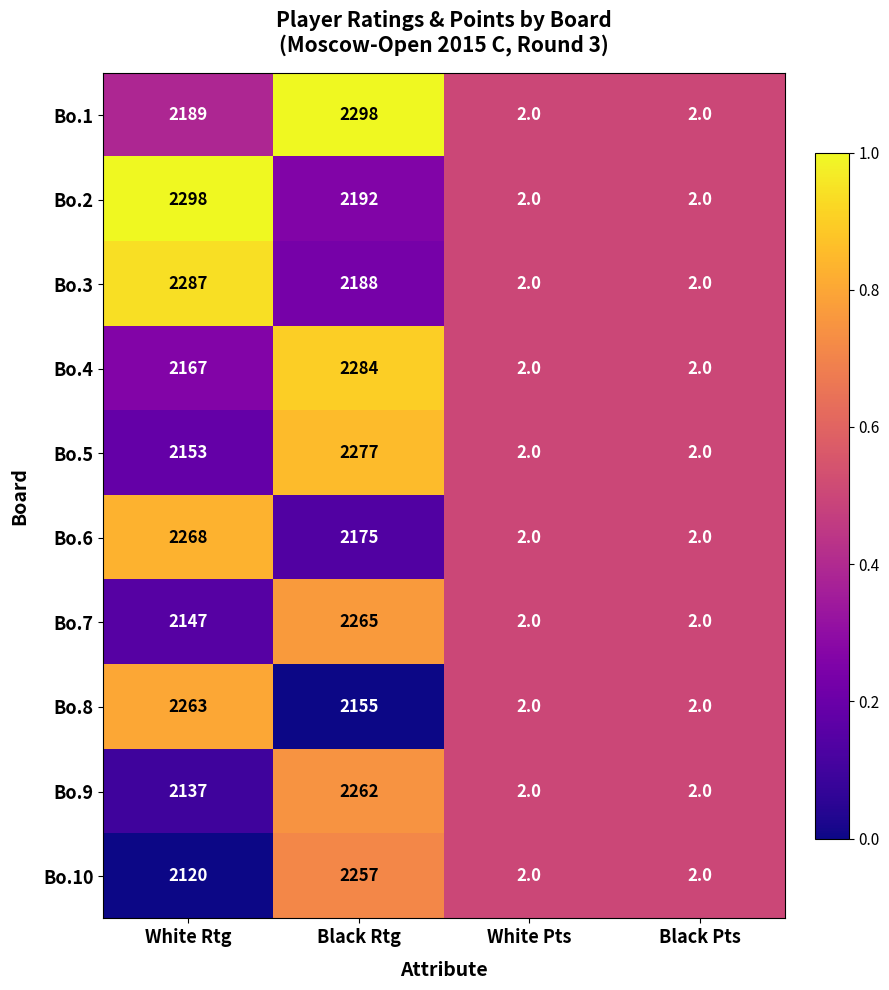

Between White Rtg and Black Rtg, which series saw the biggest shift?

Bo.10